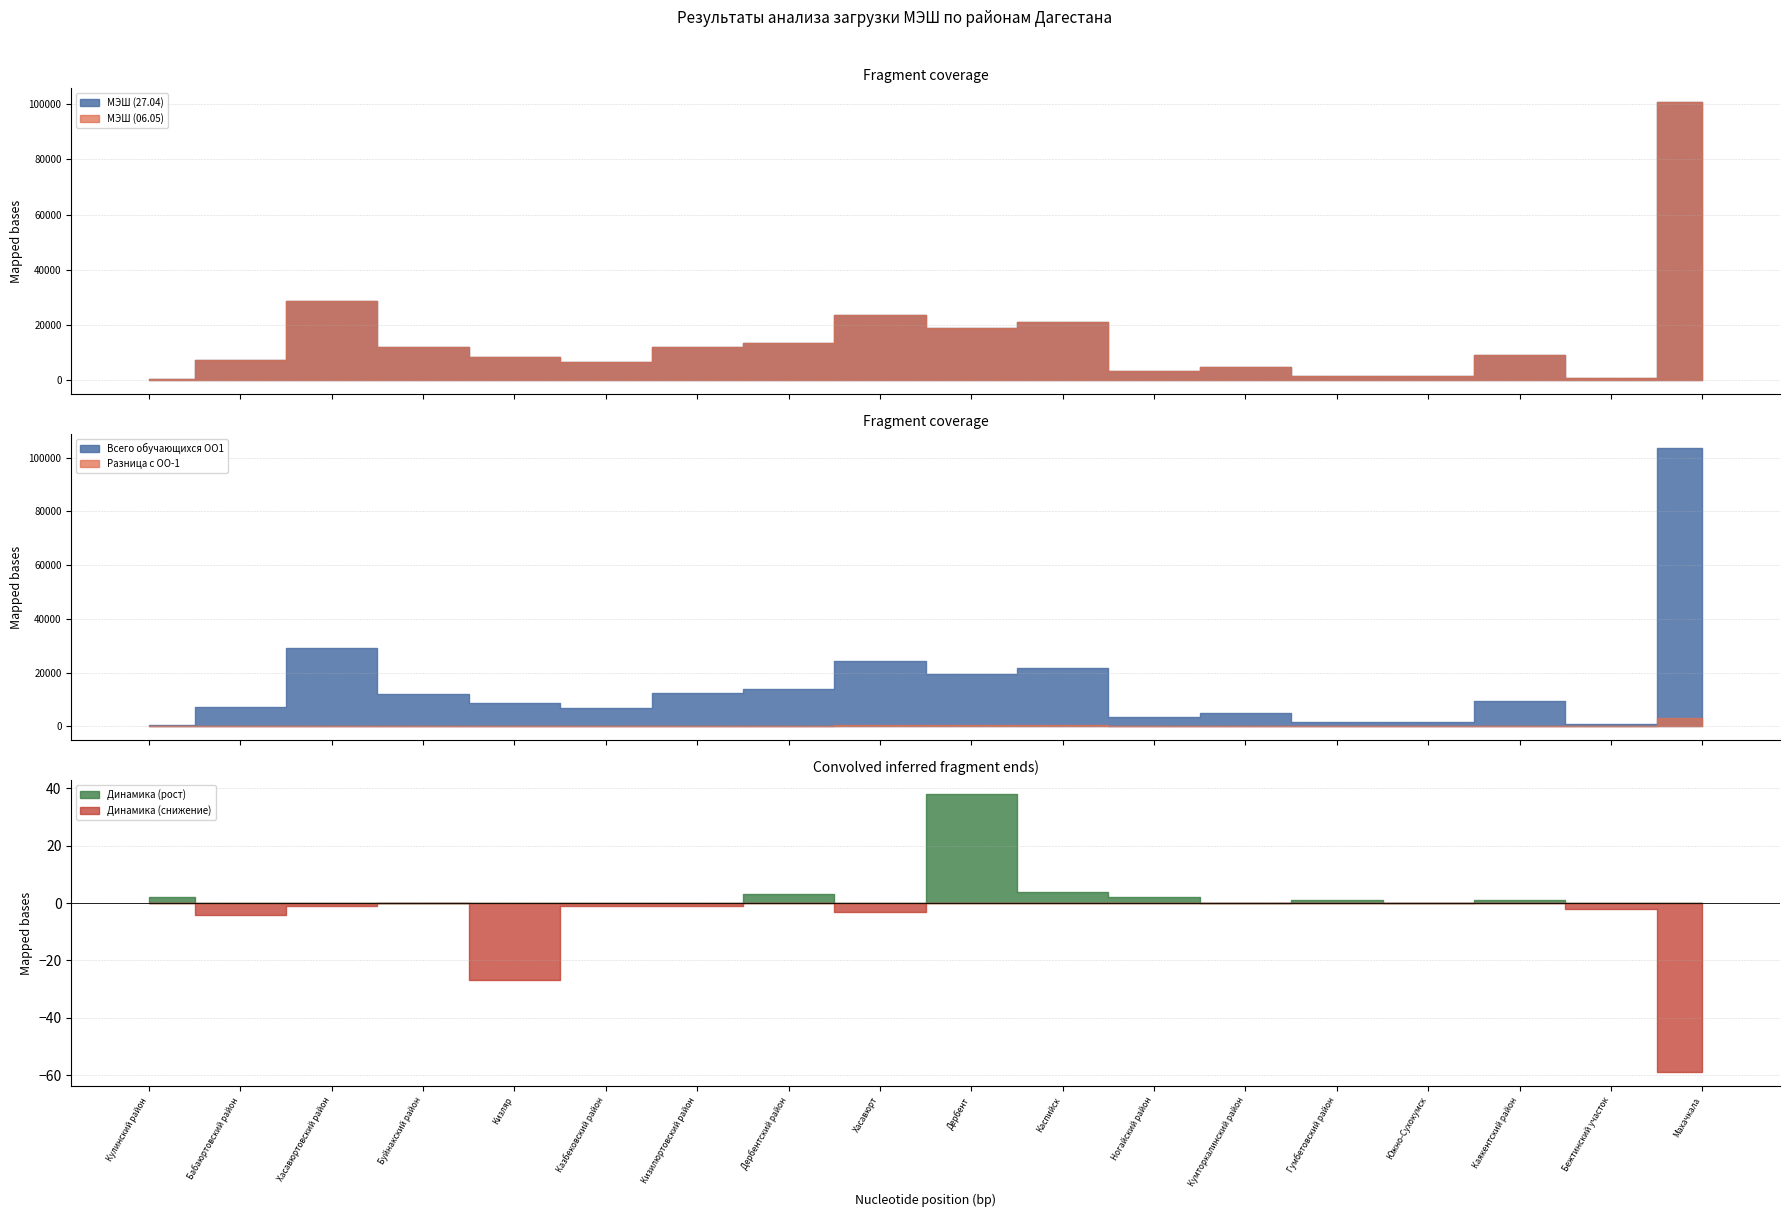

Which series has the largest range (max minus min)?

Всего обучающихся ОО1